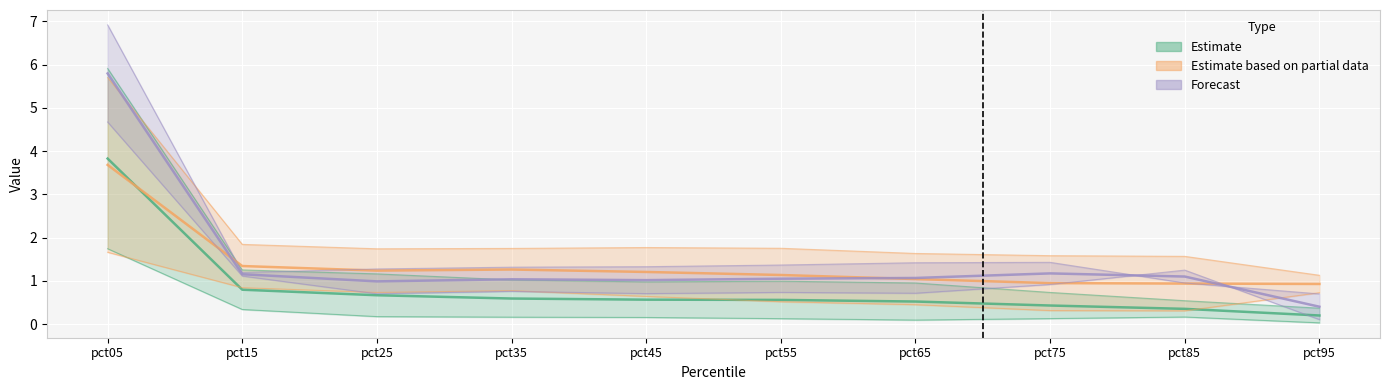

The value of Jan at pct15 is 0.3. True or false?

True